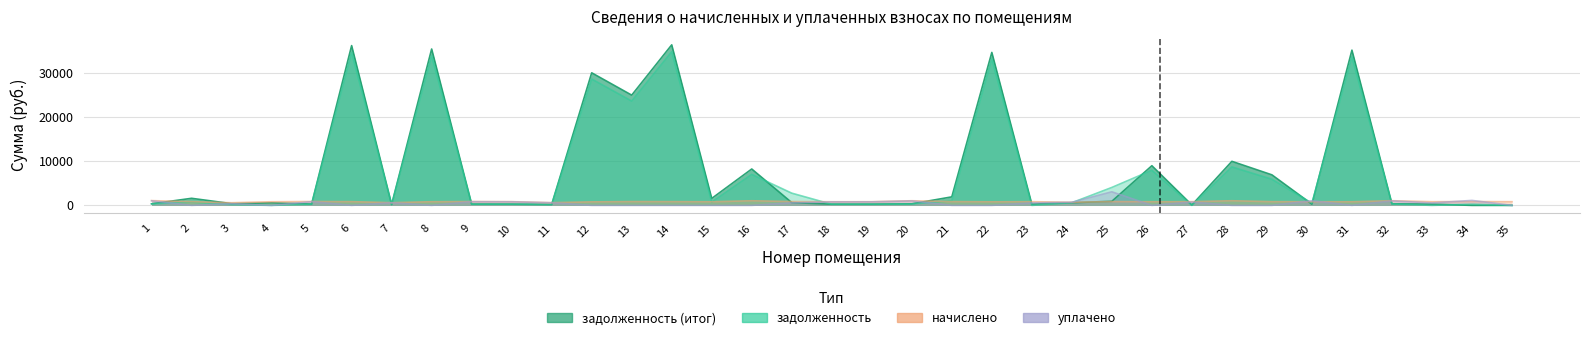

The value of задолженность (итог) at 24 is 599.1. True or false?

True